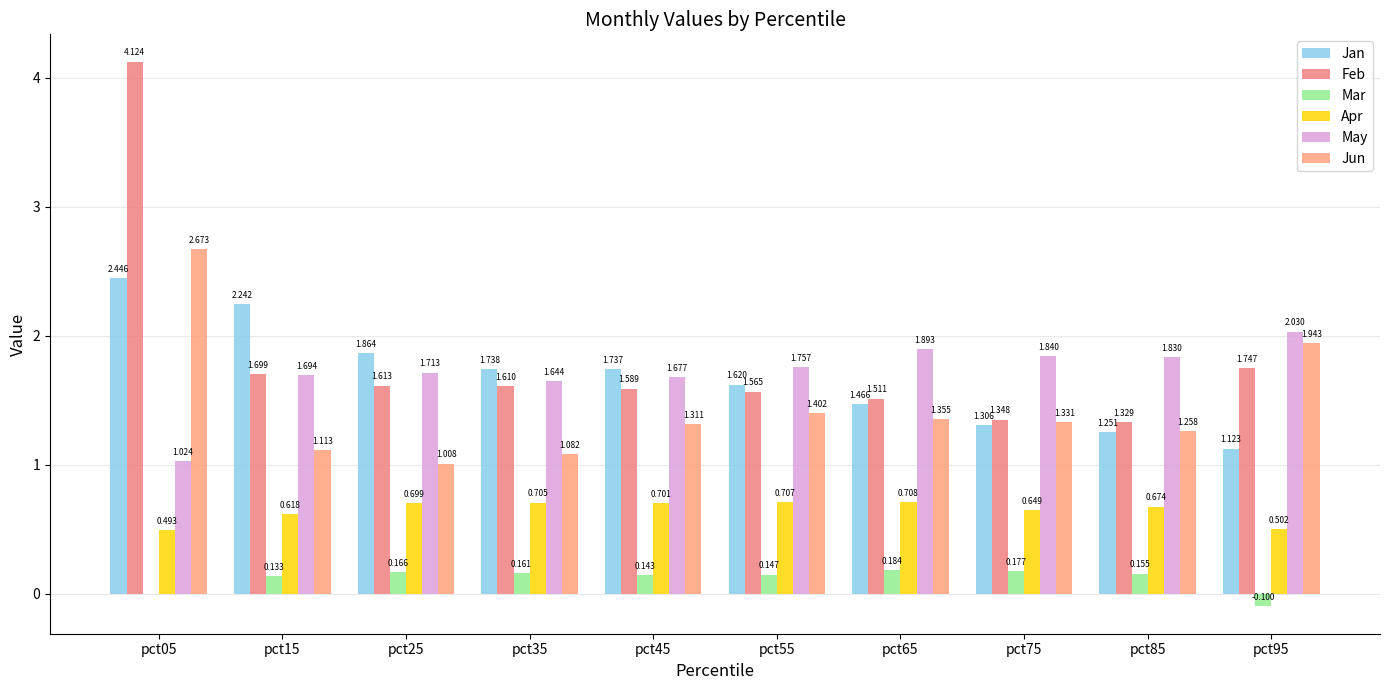

Where is Jan nearest to the value 1?

pct95